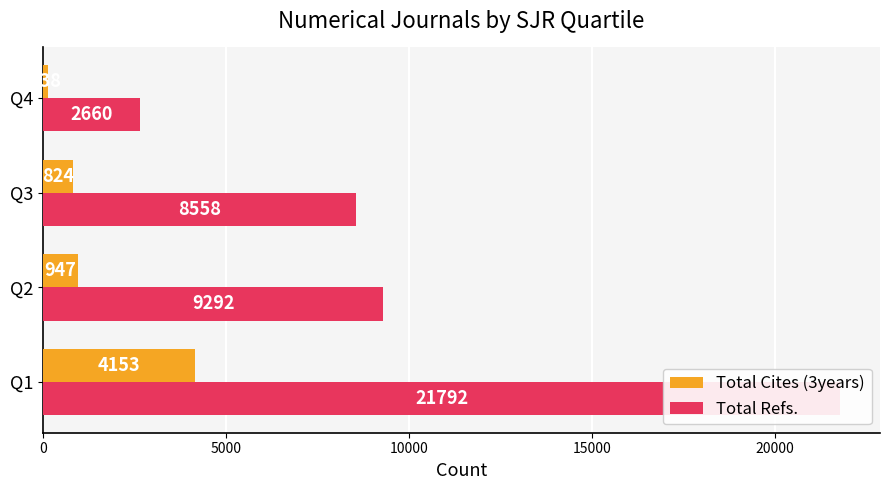

Which series has the largest range (max minus min)?

Total Refs.